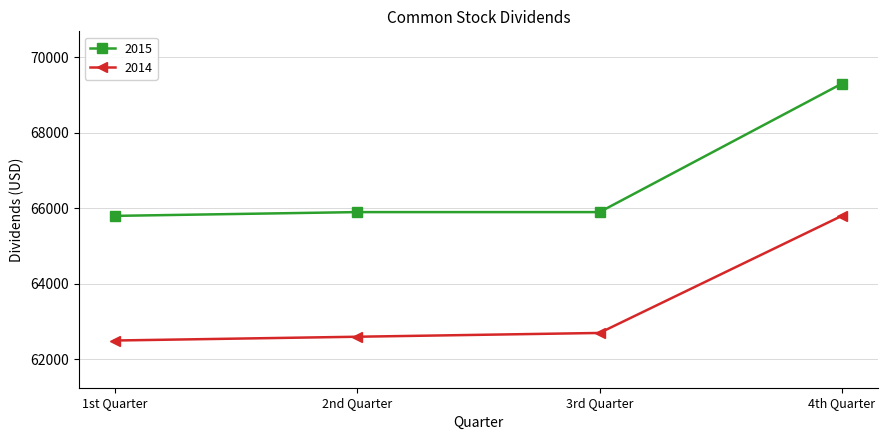

Which series has the largest total across all categories?

2015